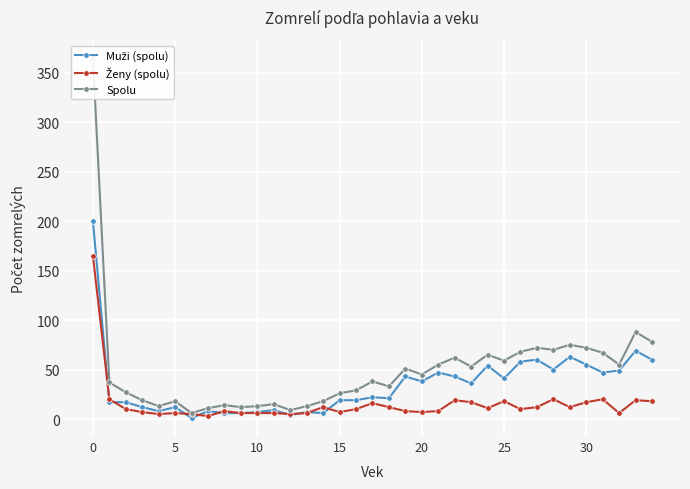

How many lines are shown in the chart?

3